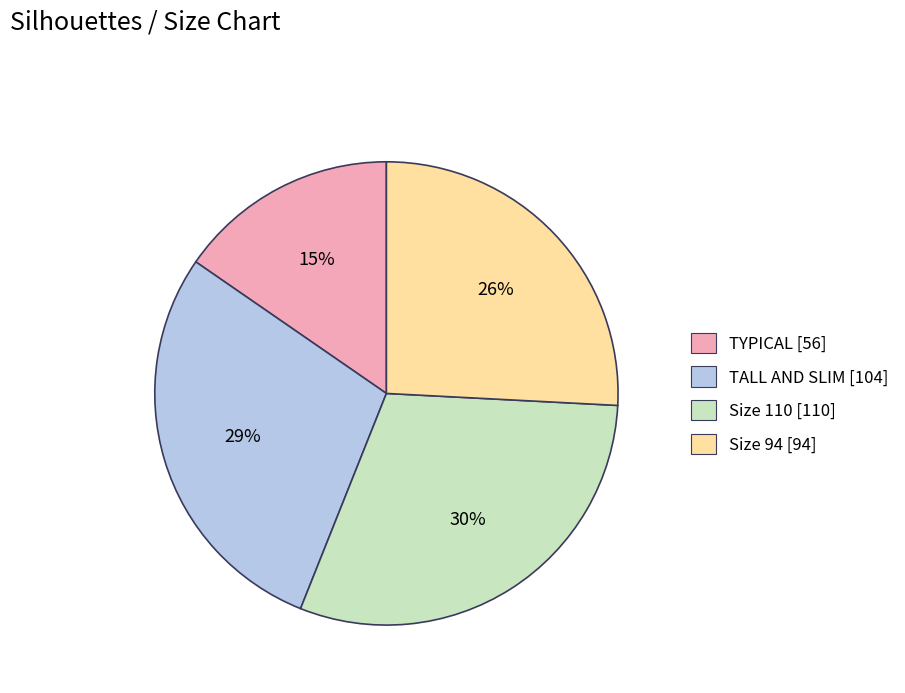

Rank the categories by value from highest to lowest.

Size 110, TALL AND SLIM, Size 94, TYPICAL